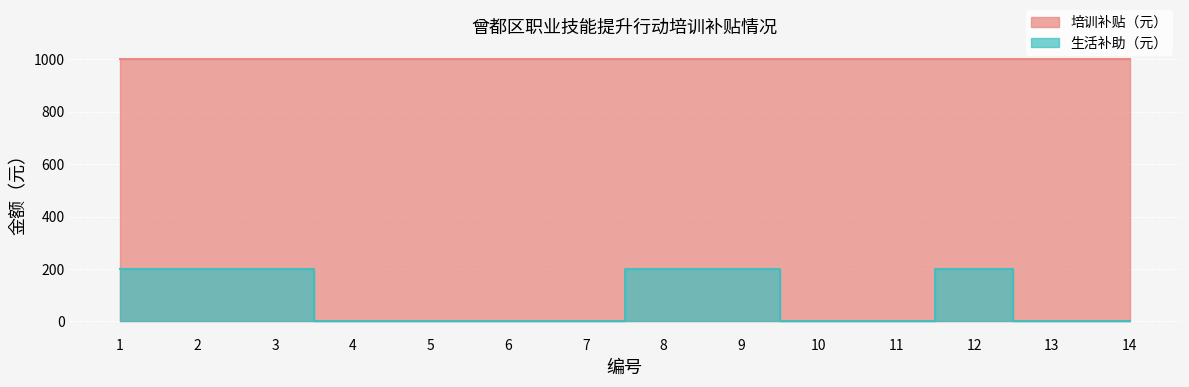

Reading right to left, what are all the values shown in this chart?

14=0	13=0	12=200	11=0	10=0	9=200	8=200	7=0	6=0	5=0	4=0	3=200	2=200	1=200